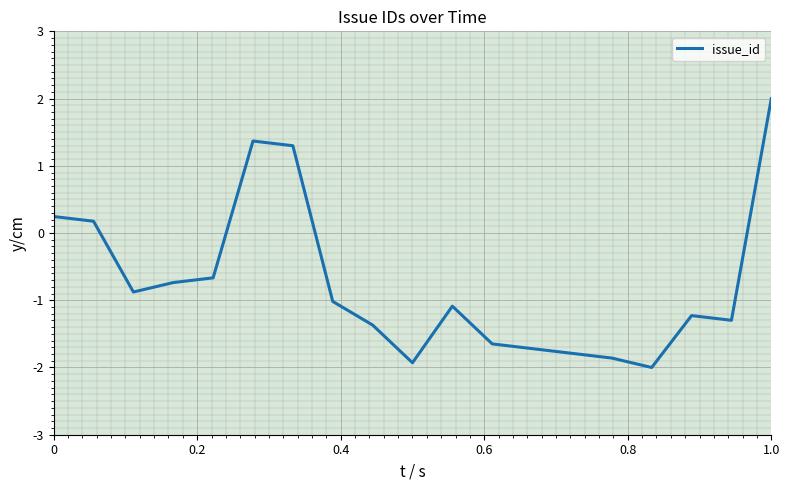

What is the maximum value shown in the chart?

2.0